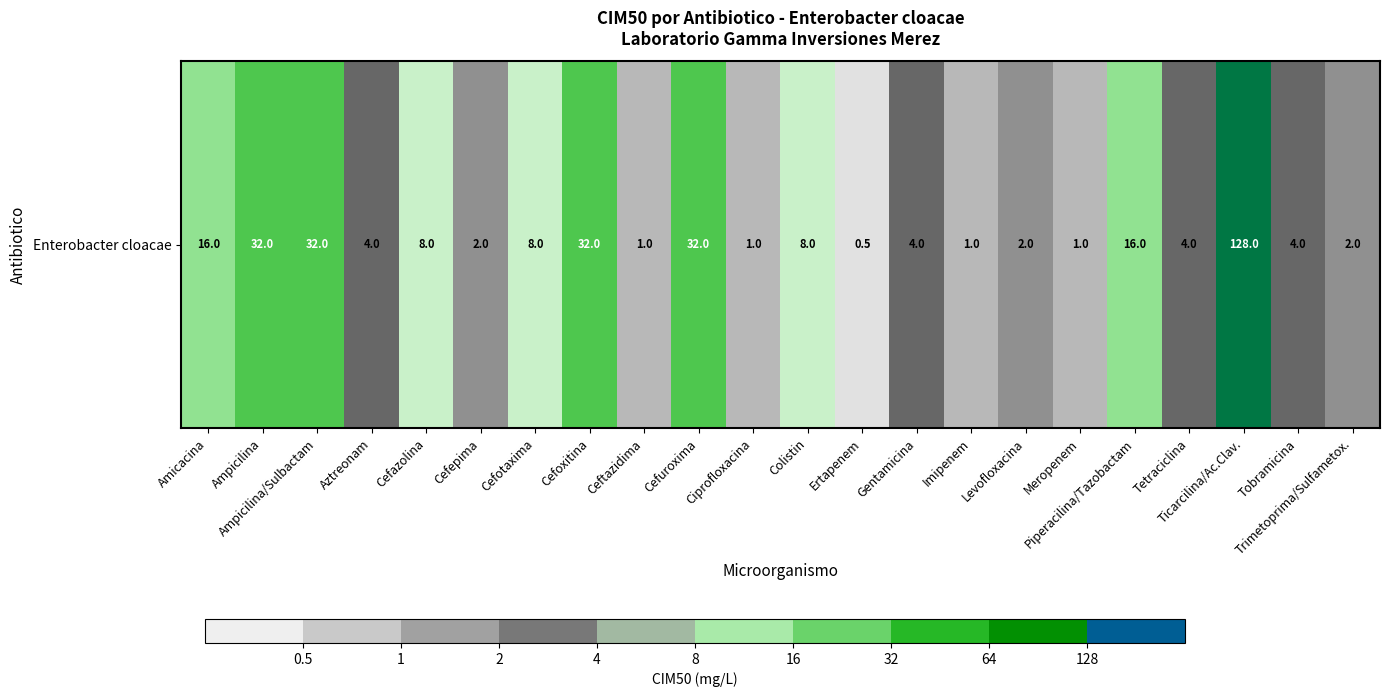

List the labels in order of value, largest first.

Ticarcilina/Ac.Clav., Ampicilina, Ampicilina/Sulbactam, Cefoxitina, Cefuroxima, Amicacina, Piperacilina/Tazobactam, Cefazolina, Cefotaxima, Colistin, Aztreonam, Gentamicina, Tetraciclina, Tobramicina, Cefepima, Levofloxacina, Trimetoprima/Sulfametox., Ceftazidima, Ciprofloxacina, Imipenem, Meropenem, Ertapenem